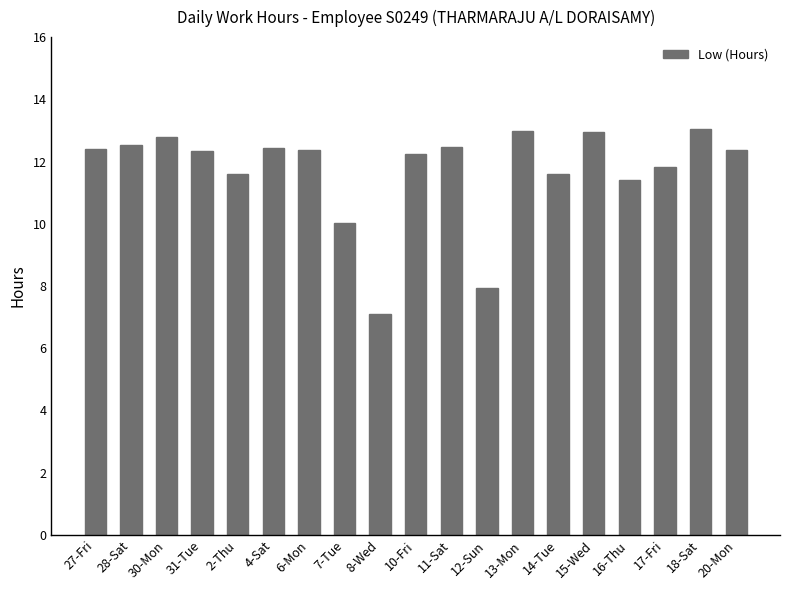

What position from the left is 11-Sat?

11